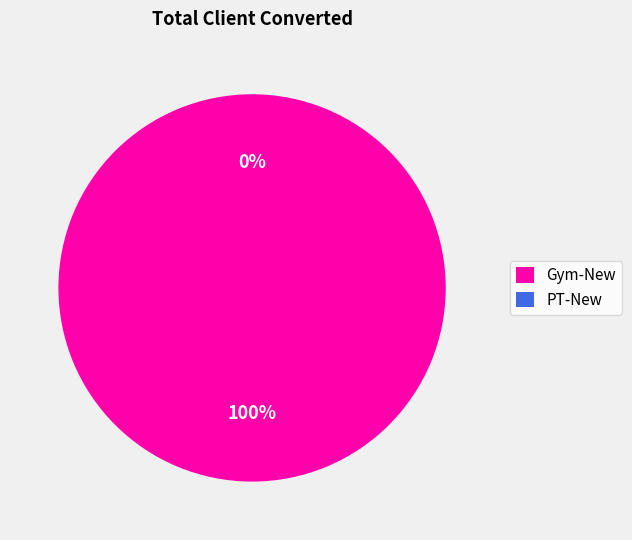

What is the largest slice in the pie chart?

Gym-New